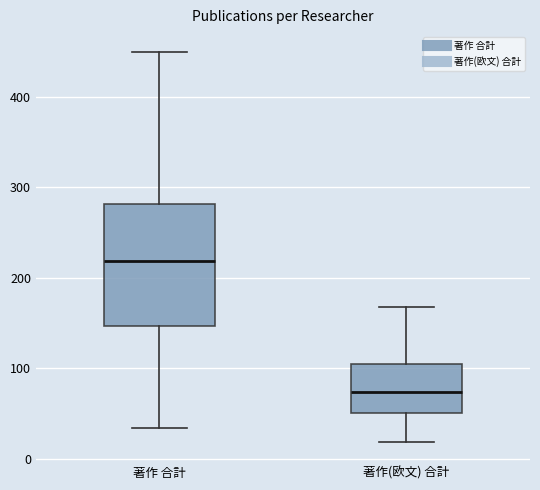

Reading left to right, transcribe this box plot: for each box, give where its median line is, the range the box spans, and where its two whiskers end, as read against the y-axis. The values are not printed on the chart, so give them approximately, as read against the axis.

著作 合計: median 220, box 150 to 280, whiskers 30 to 450
著作(欧文) 合計: median 70, box 50 to 100, whiskers 20 to 170